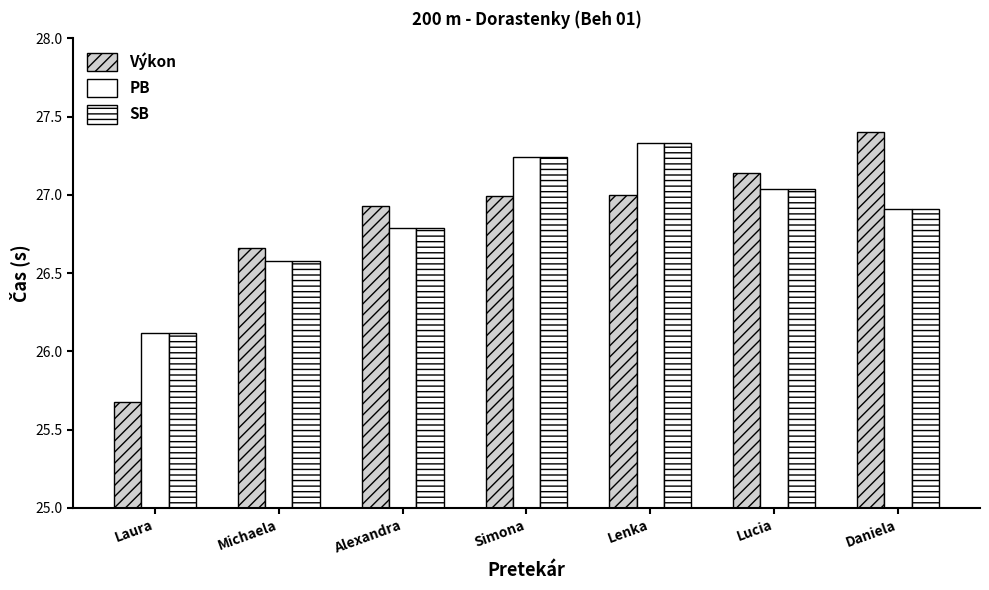

Reading left to right, what are all the values shown in this chart?

Výkon: 25.7	26.7	26.9	27.0	27.0	27.1	27.4
PB: 26.1	26.6	26.8	27.2	27.3	27.0	26.9
SB: 26.1	26.6	26.8	27.2	27.3	27.0	26.9